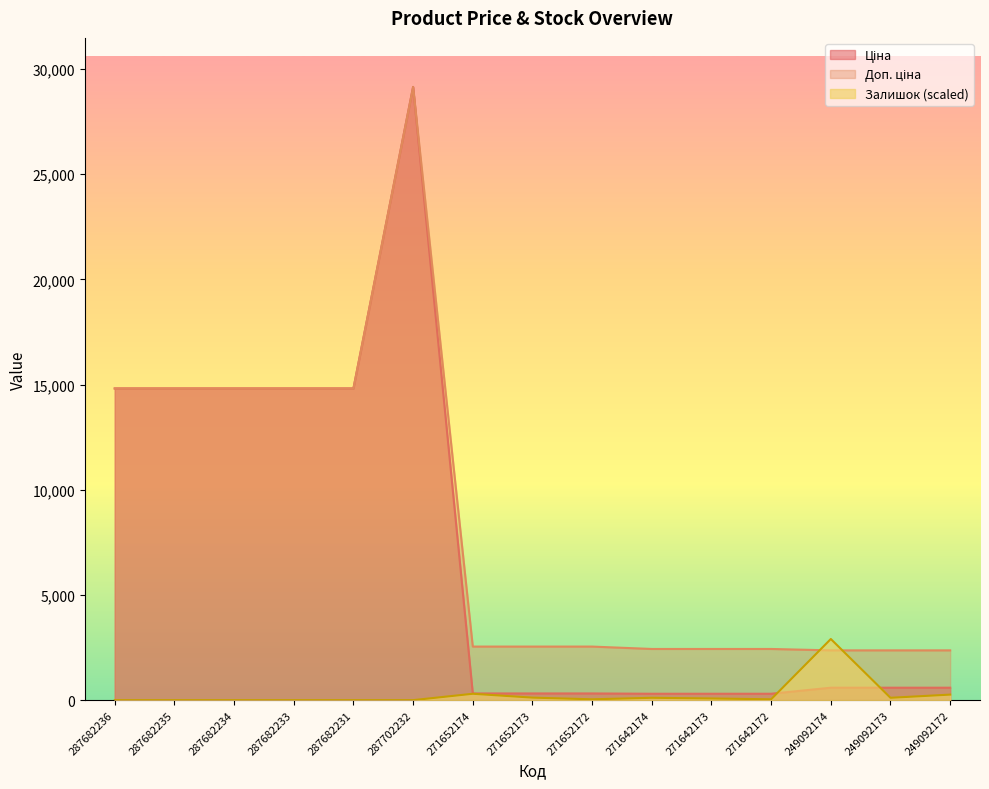

How many values in the Доп. ціна series exceed 2546?

9